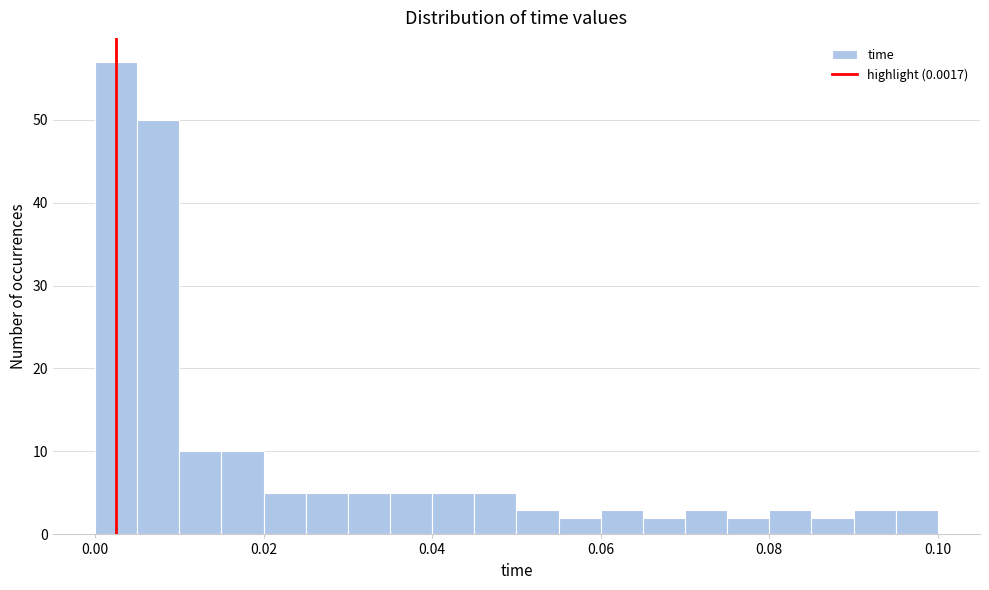

Read against the x-axis, roughly where is the centre of the tallest bar?

0.002